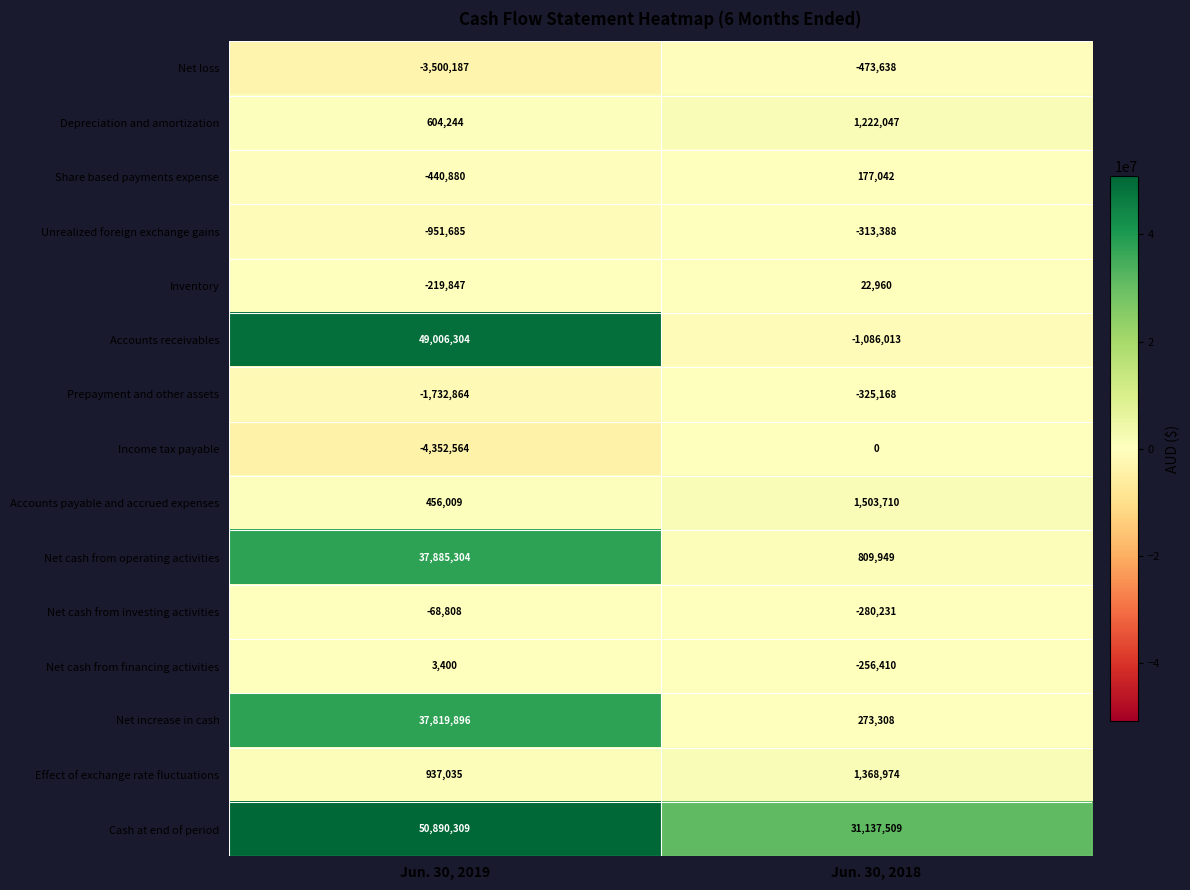

At which category is the sum across all series the highest?

Jun. 30, 2019